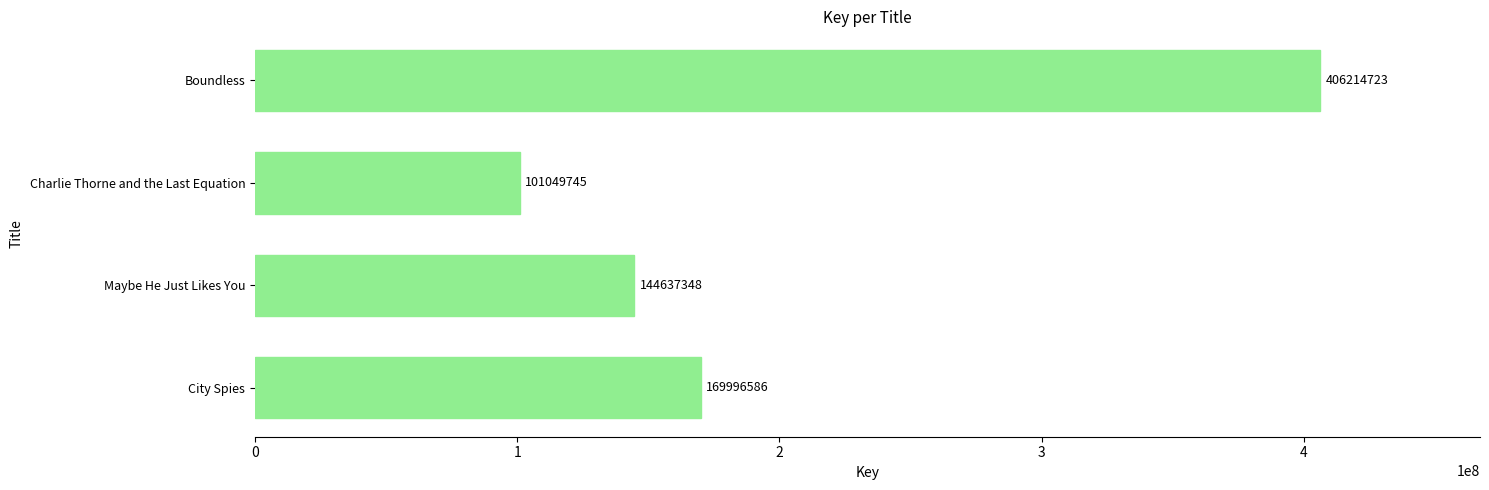

Is it true that the value at Charlie Thorne and the Last Equation is 101049745?

True